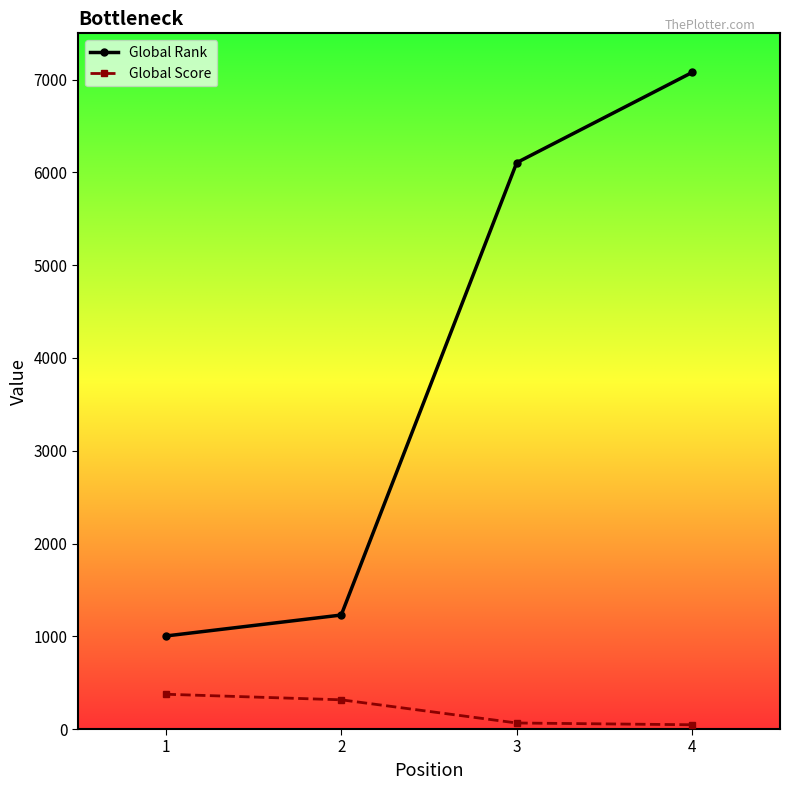

At which category is the sum across all series the highest?

4